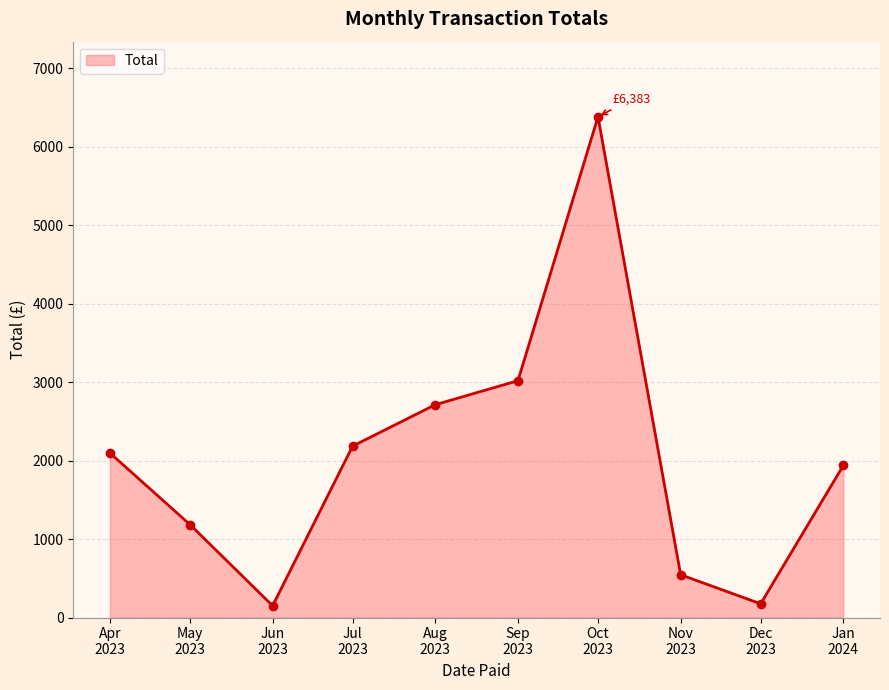

True or false: there are more than 0 points higher than both neighbors.

True